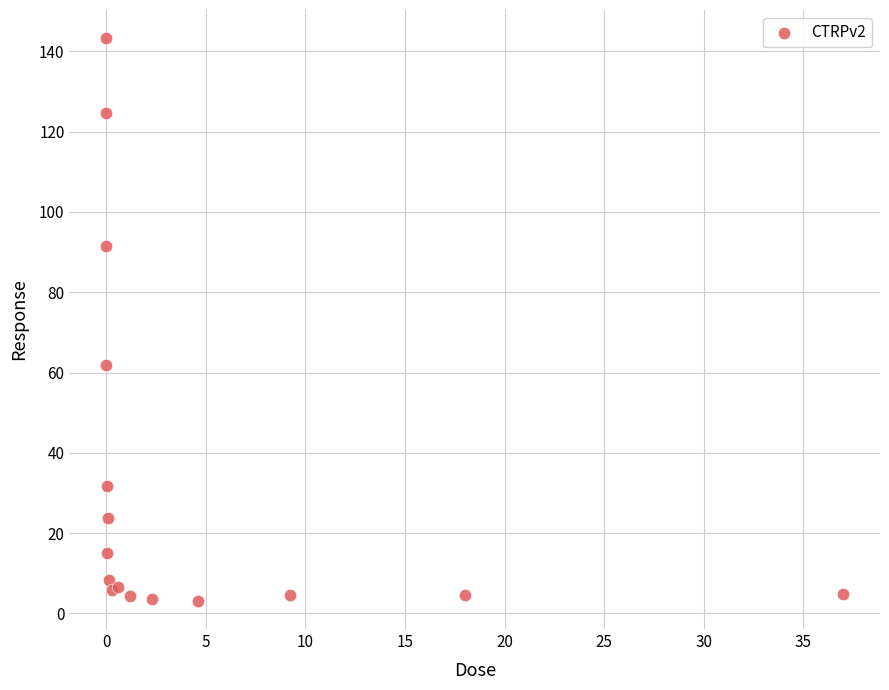

What Y value in the scatter plot is closest to 73?

61.8